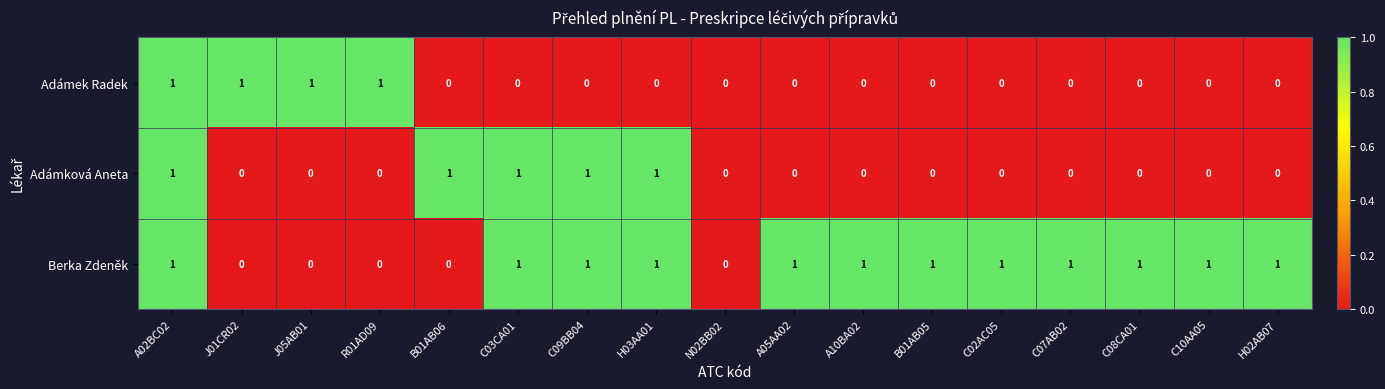

What is the difference between the highest and lowest values at C09BB04?

1